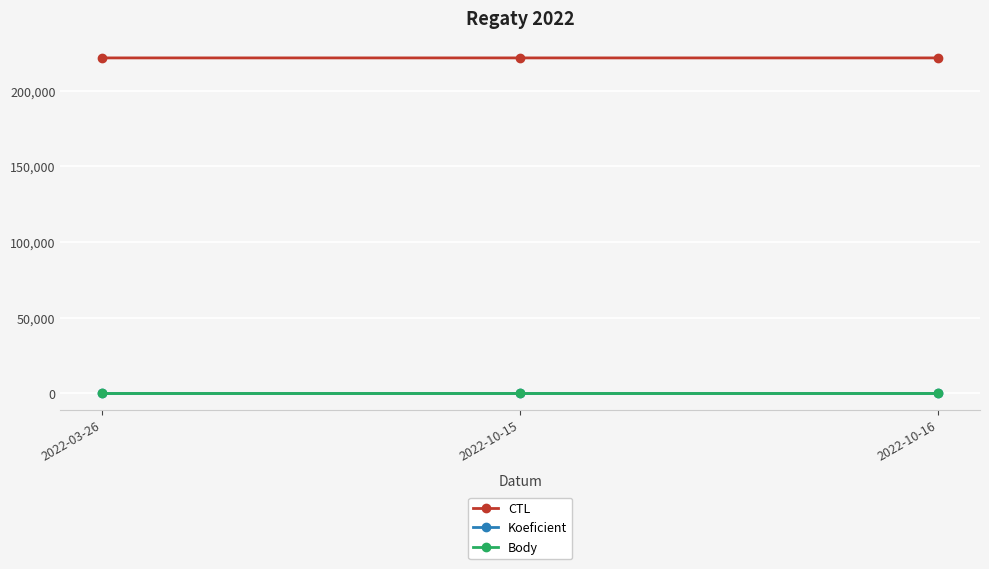

Does the chart have visible grid lines?

Yes